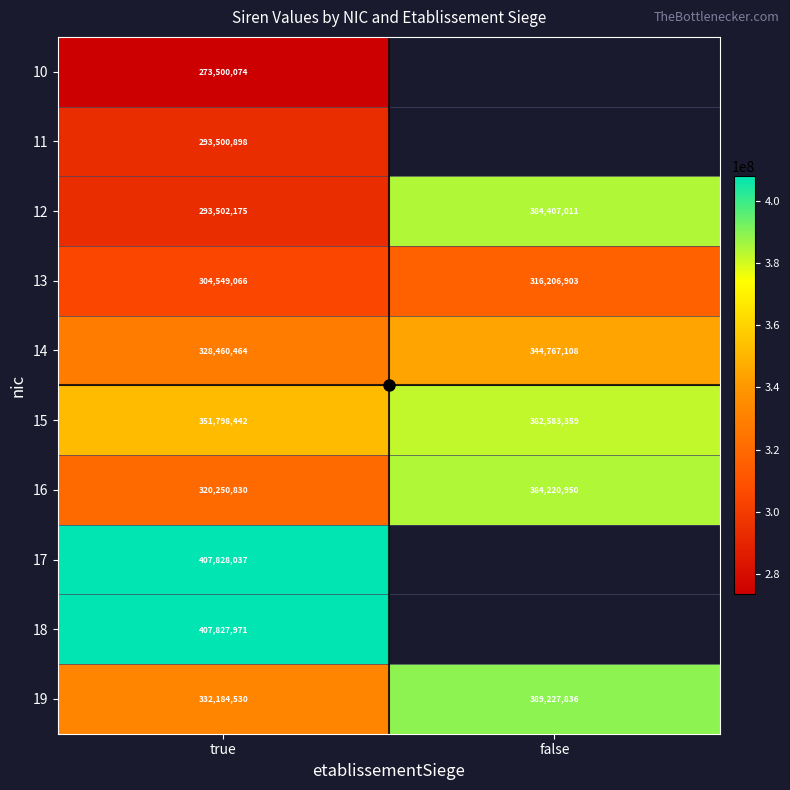

What is the approximate value of 15 at false?

382583359.0